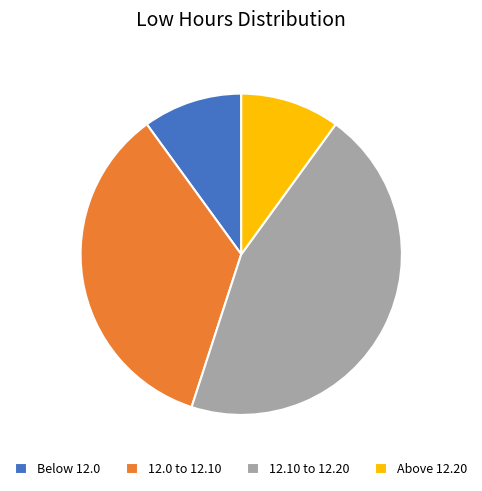

Combined, do 12.10 to 12.20 and Above 12.20 account for over 50%?

Yes